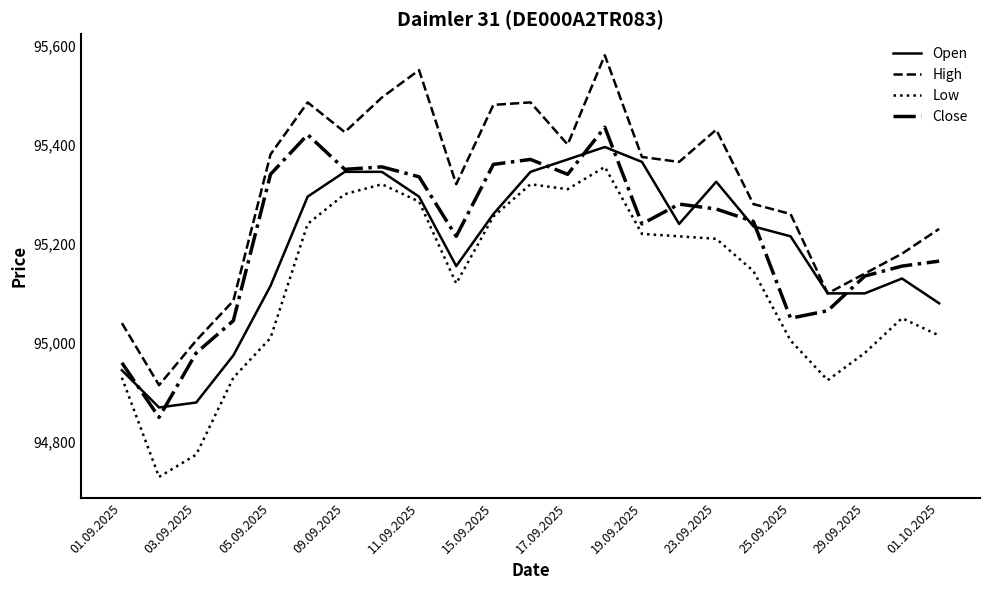

Which series has the largest total across all categories?

High